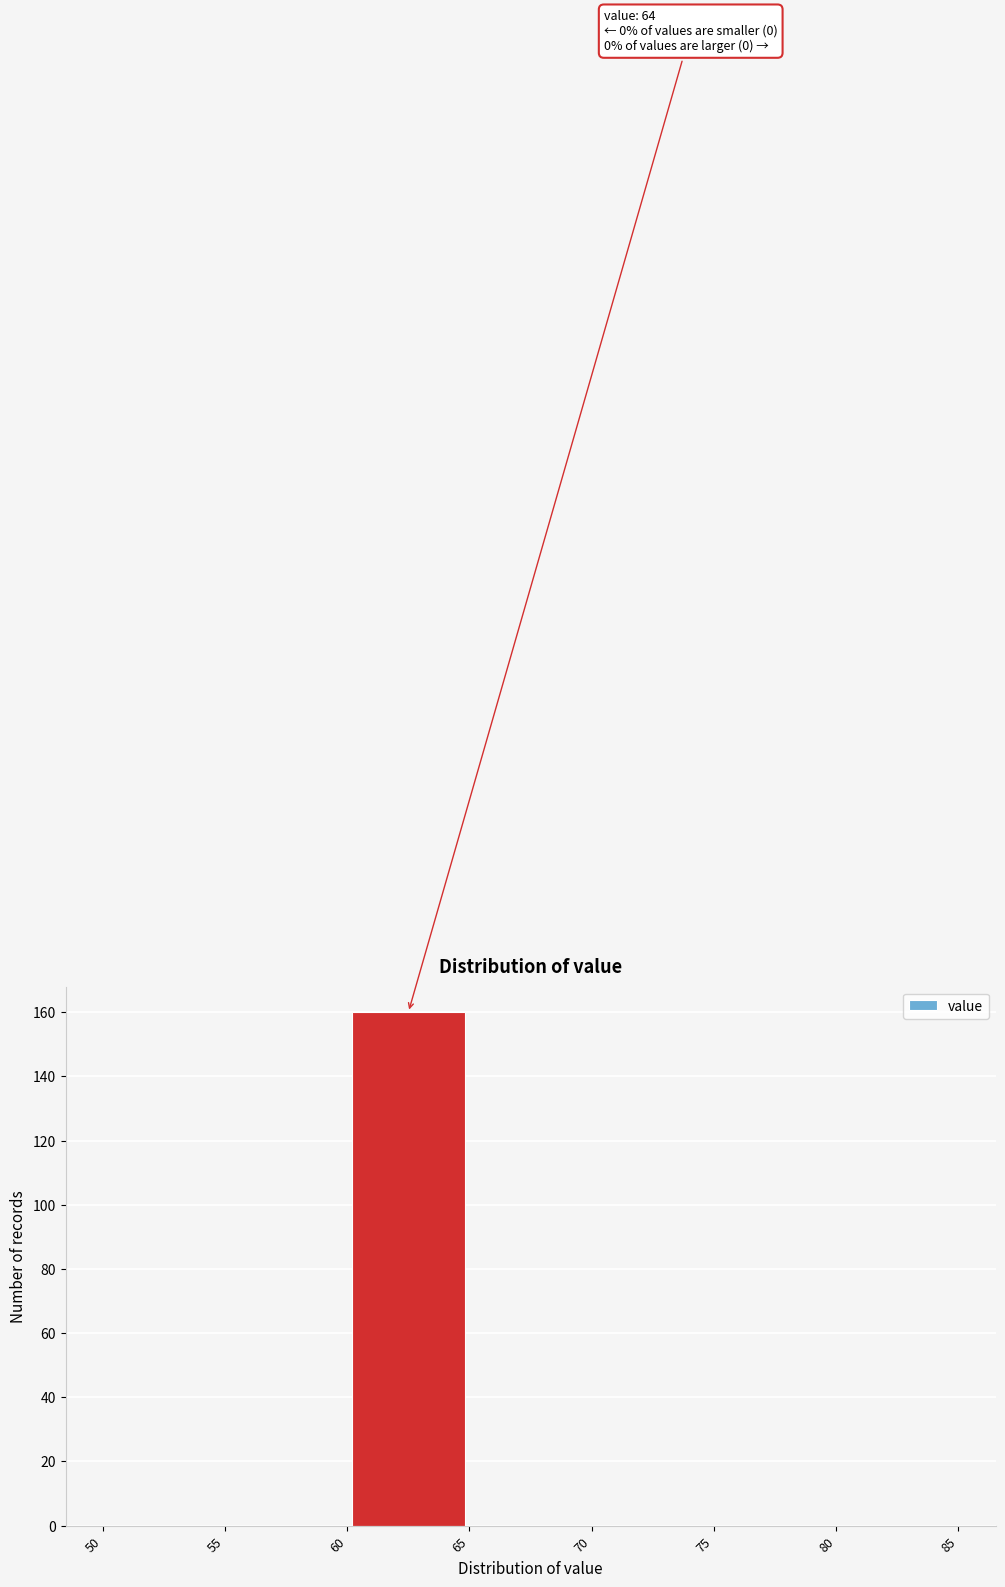

Which range on the x-axis has the tallest bar?

60 to 65